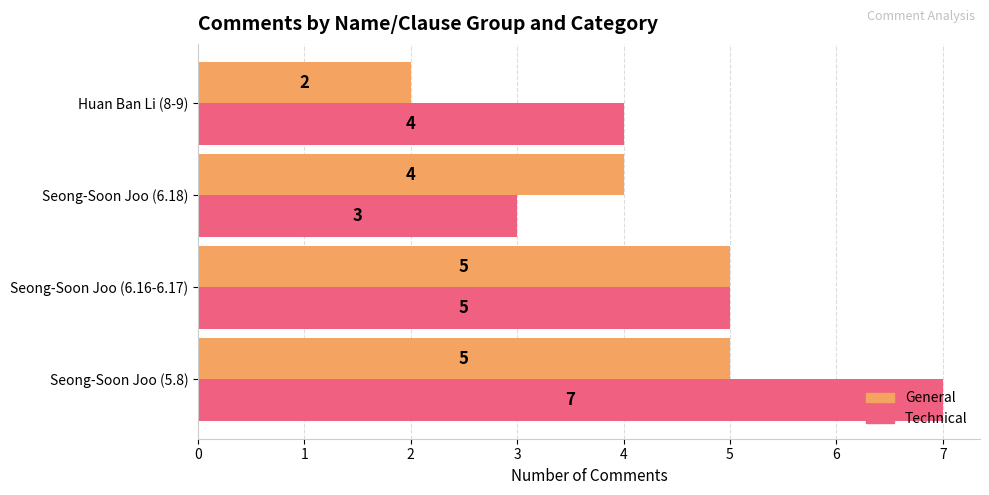

Rank the categories by Technical value from lowest to highest.

Seong-Soon Joo (6.18), Huan Ban Li (8-9), Seong-Soon Joo (6.16-6.17), Seong-Soon Joo (5.8)